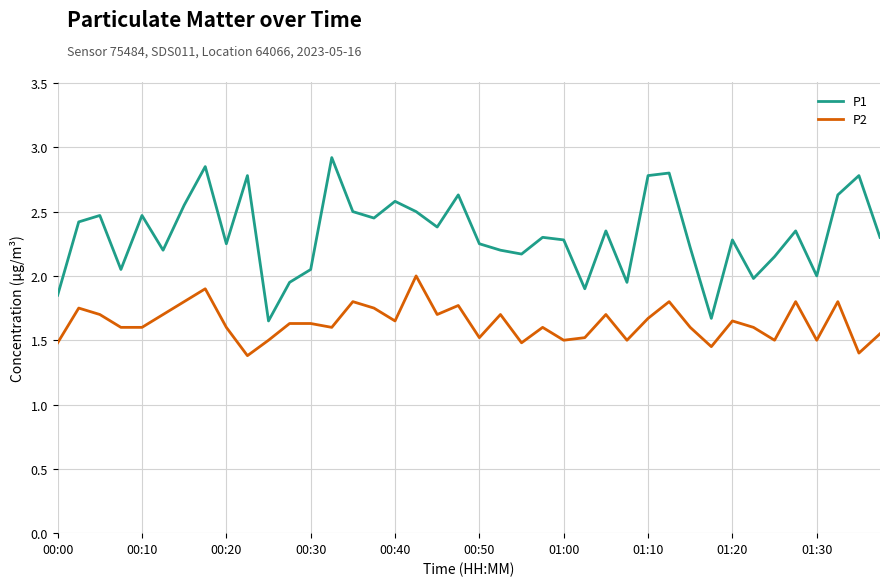

List the series in order of their overall mean, lowest first.

P2, P1